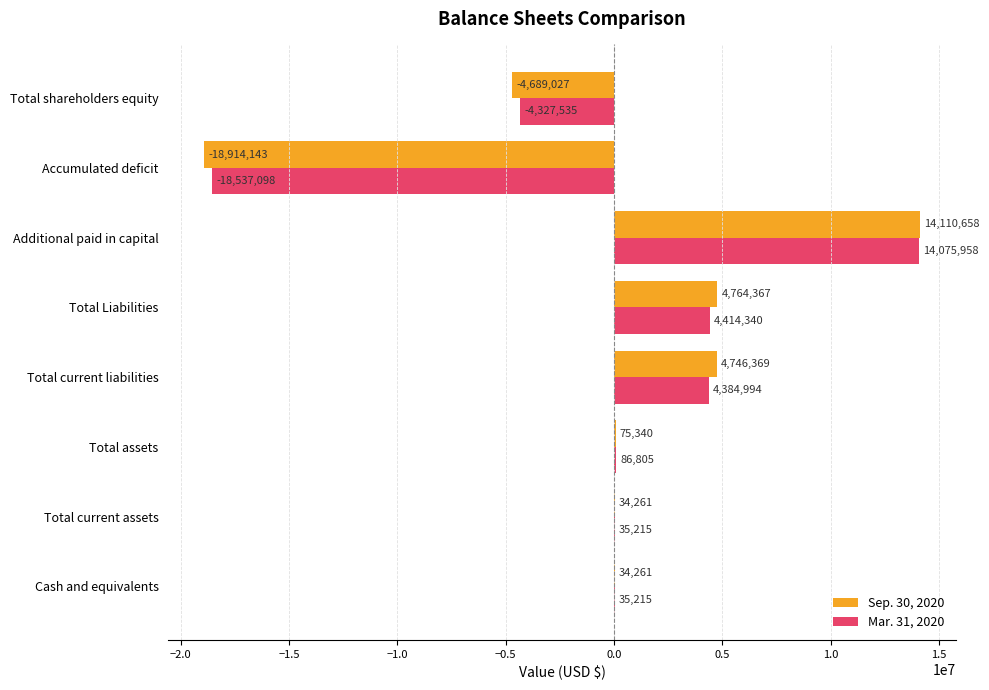

What is the total value across all series at Total shareholders equity?

-9016562